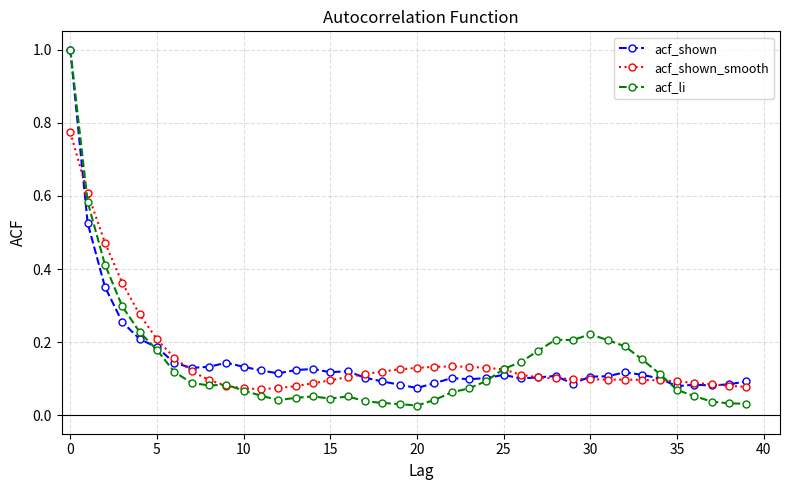

Which series has the widest spread of values?

acf_li